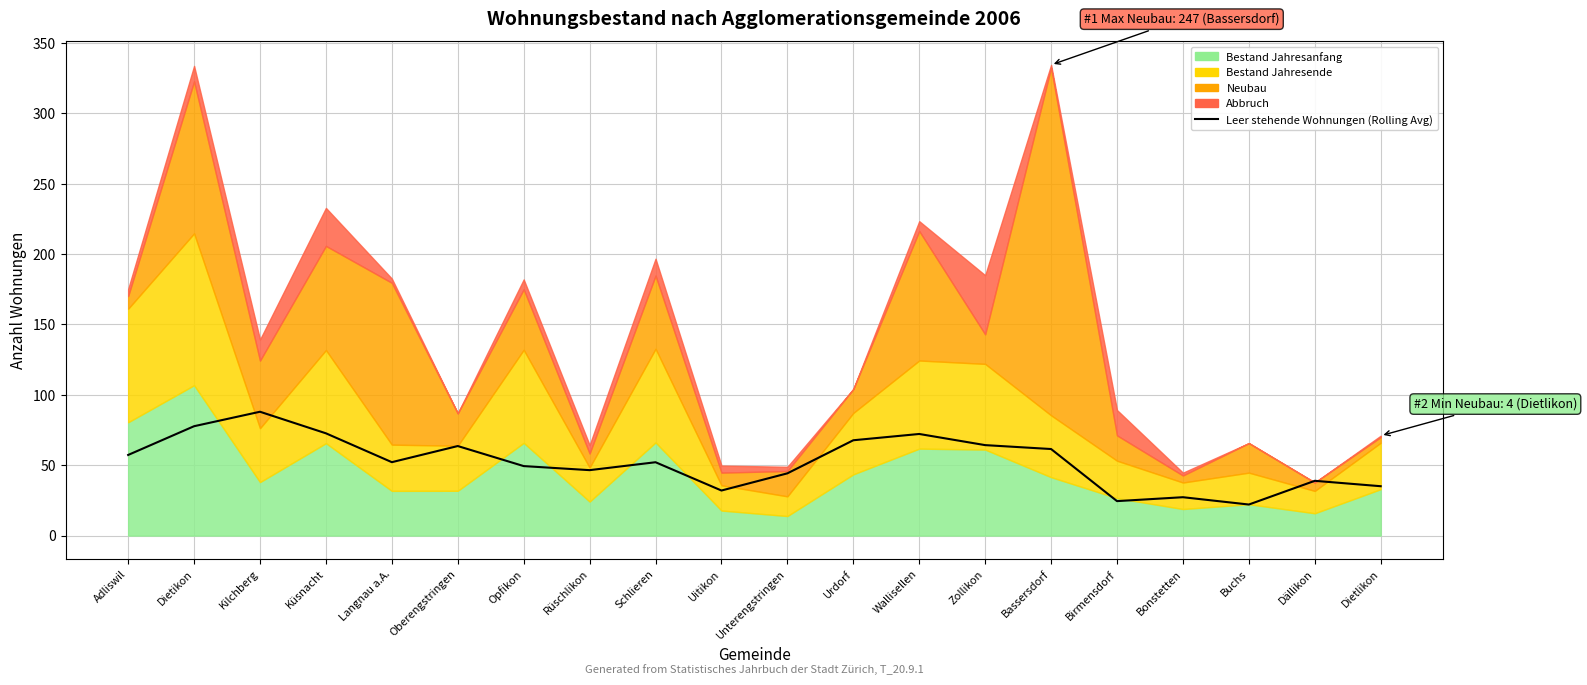

True or false: there are more than 1 points higher than both neighbors.

True